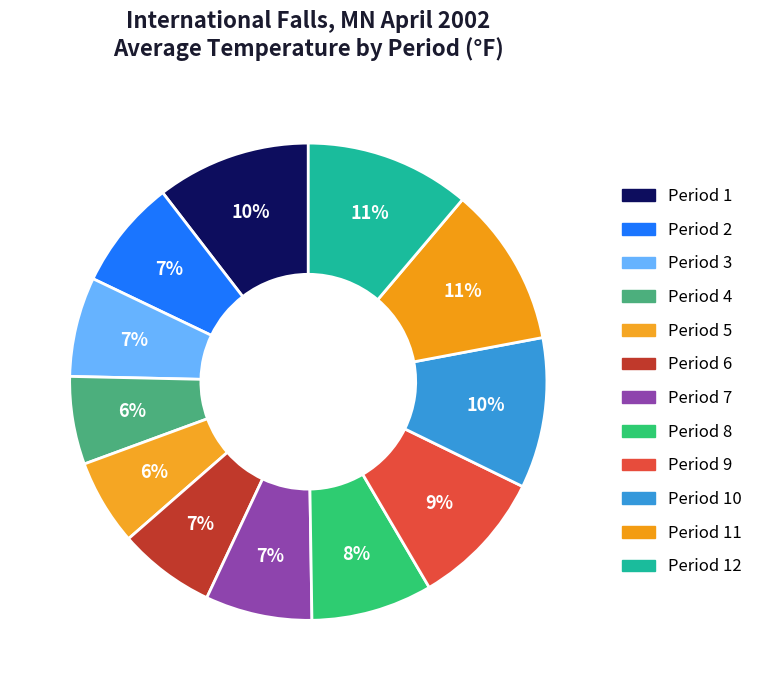

To the nearest percent, what is the average slice percentage?

8%